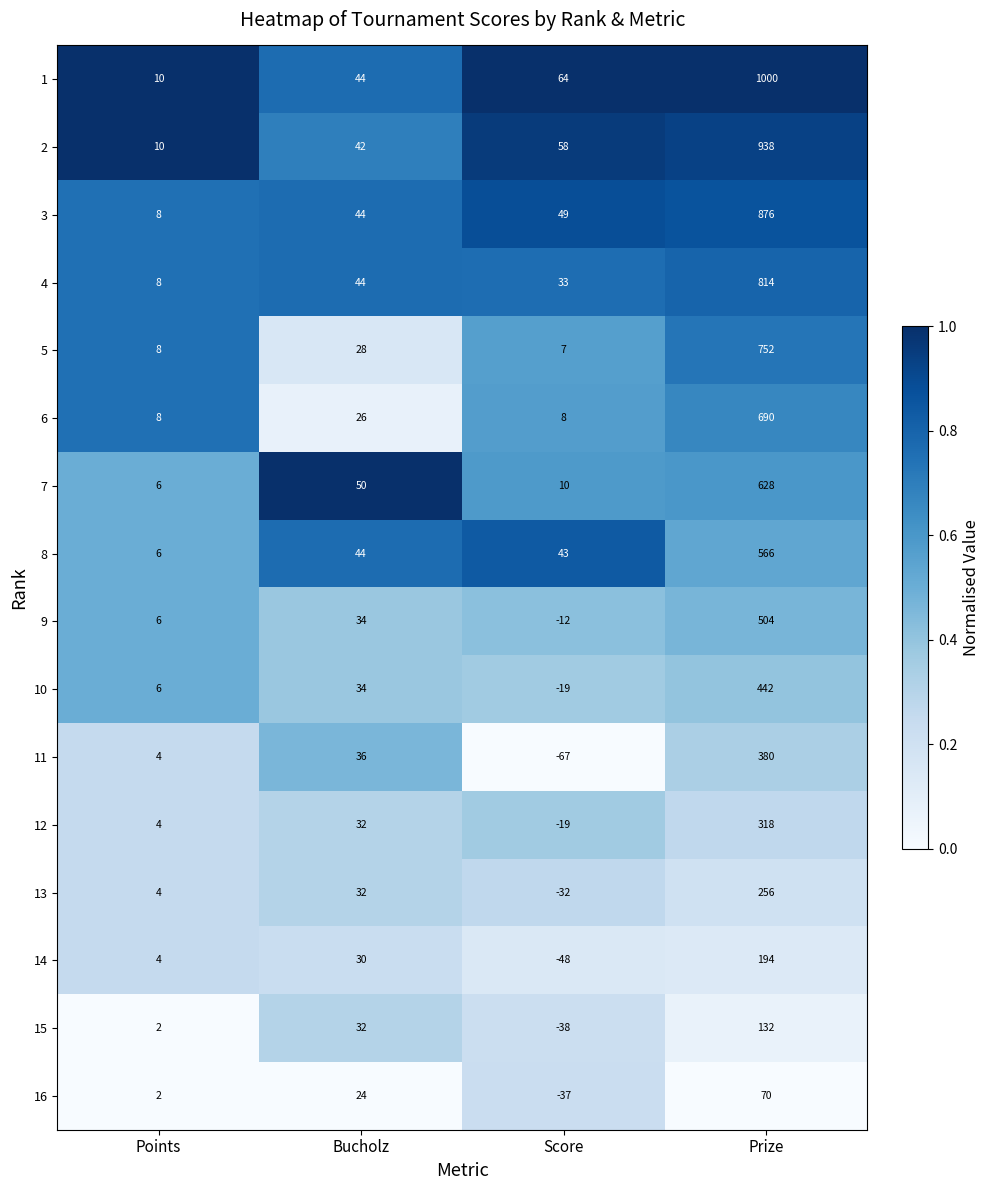

The 9 series shows 11 at Points. True or false?

False